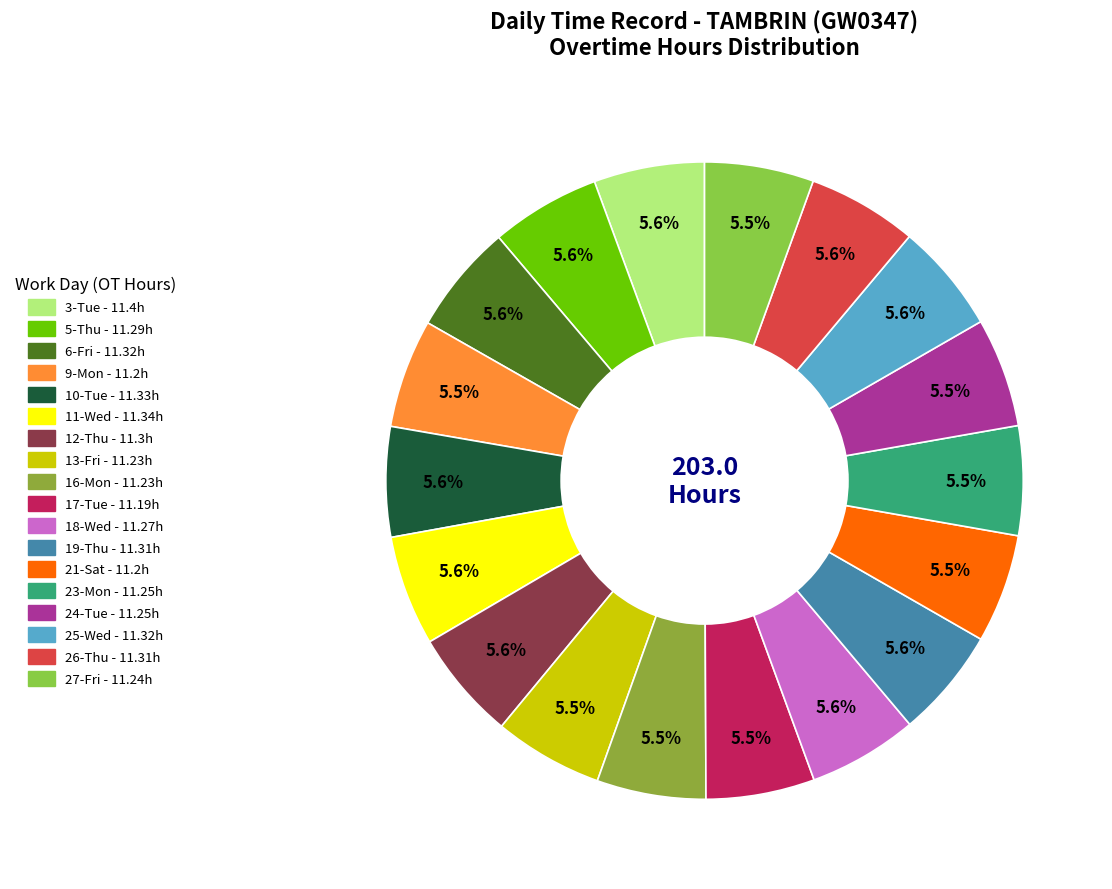

What is the total percentage of 5-Thu and 6-Fri?

11.1%